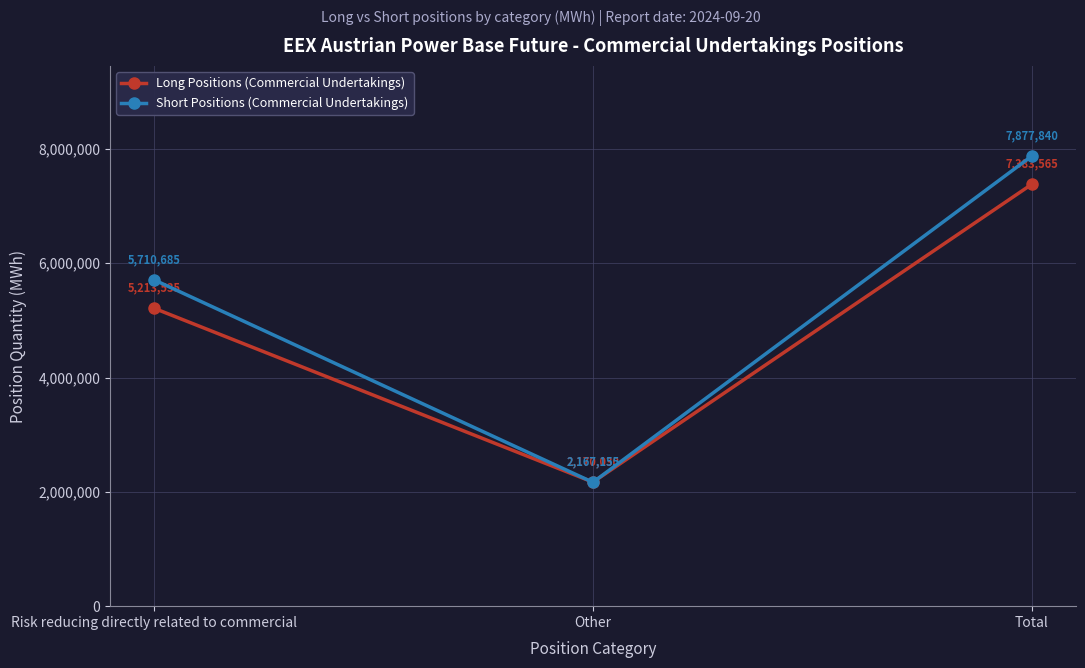

At which category is the sum across all series the highest?

Total